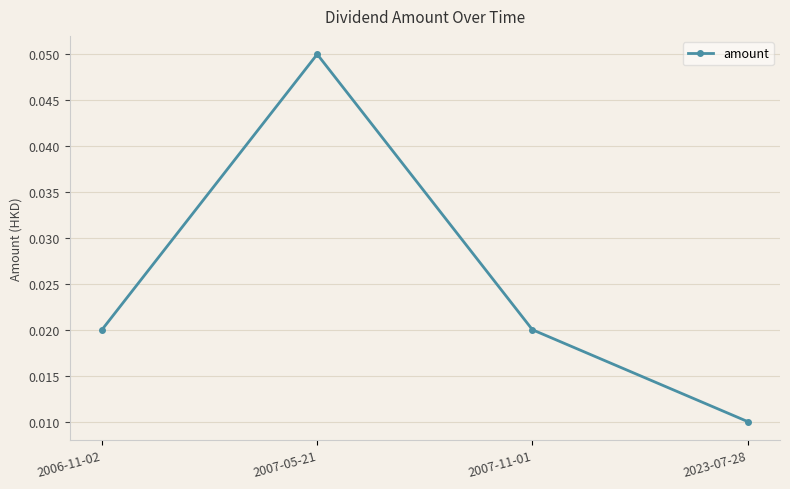

Which has a higher value, 2007-05-21 or 2023-07-28?

2007-05-21